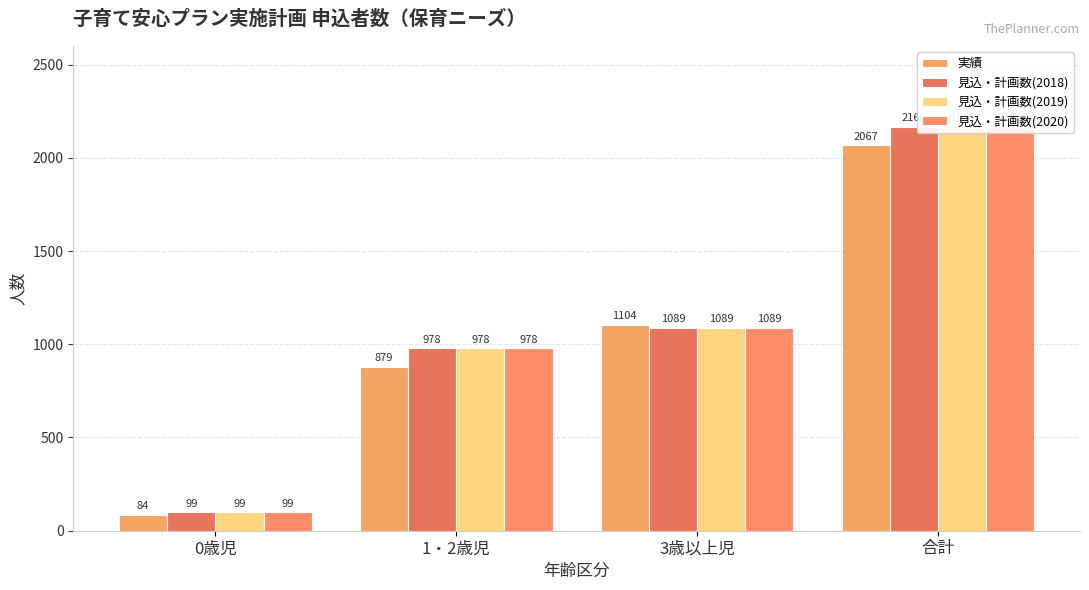

At which label does 見込・計画数(2019) first exceed 1089?

合計